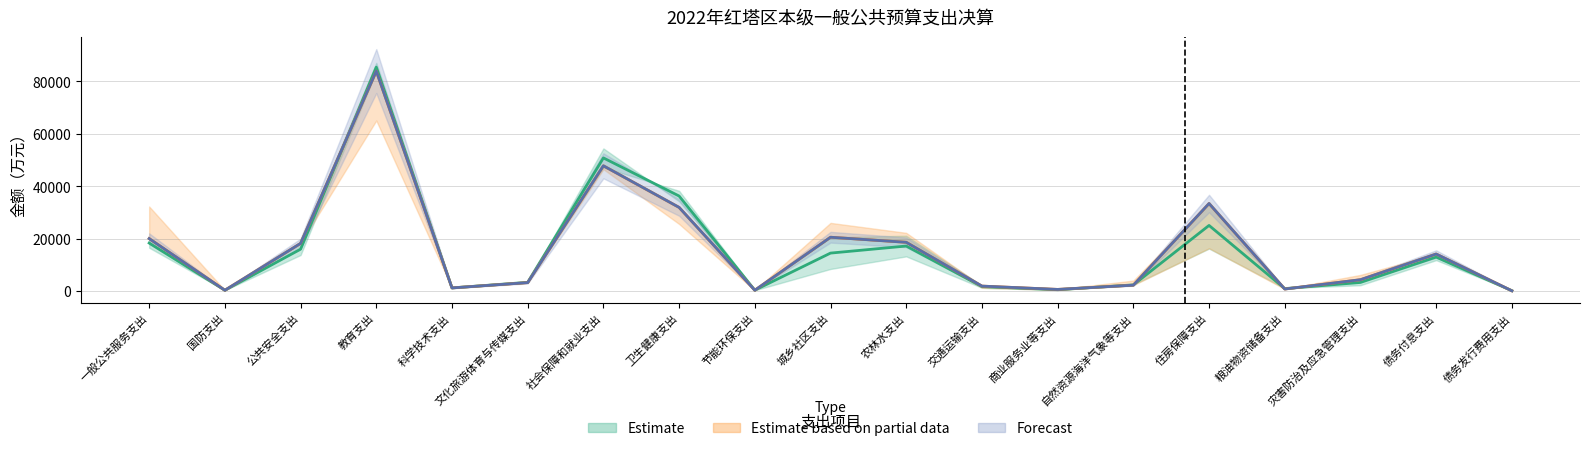

True or false: 预测中线 has a value of 29050.0 at 农林水支出.

False